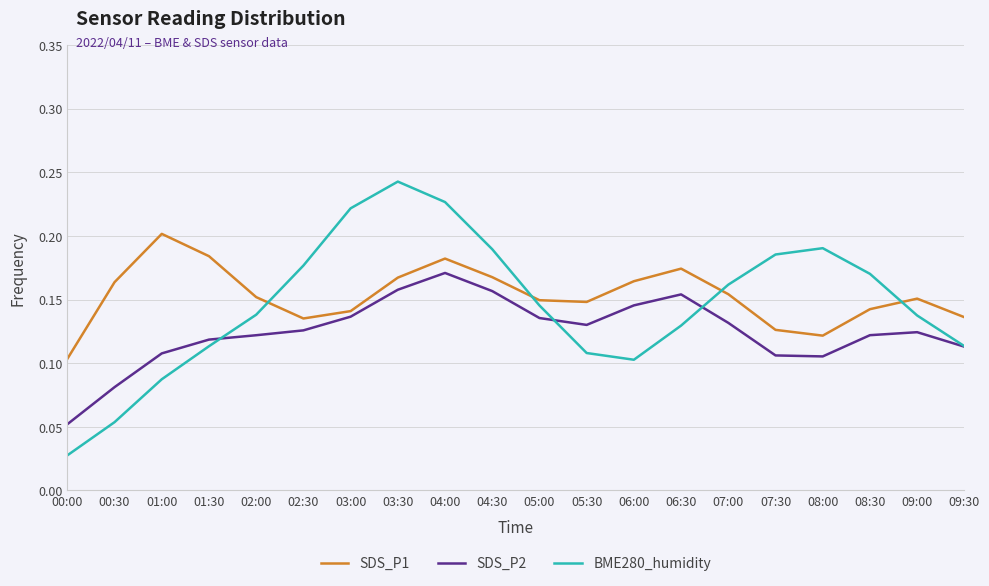

List the series in order of their peak value, highest first.

BME280_humidity, SDS_P1, SDS_P2